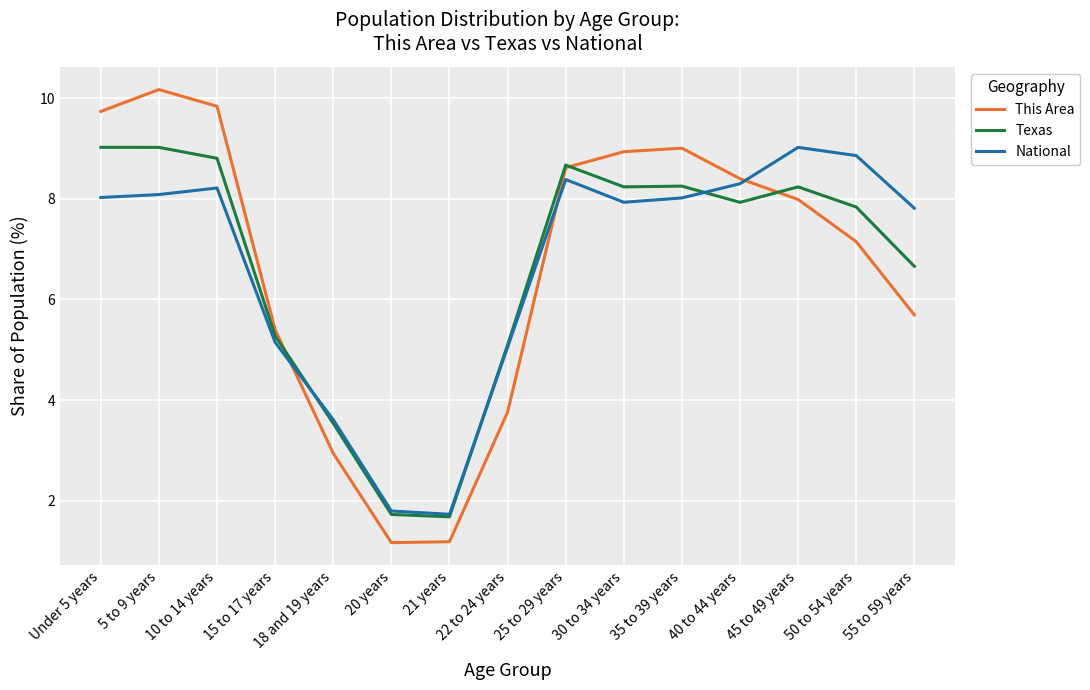

At which category is the sum across all series the highest?

5 to 9 years